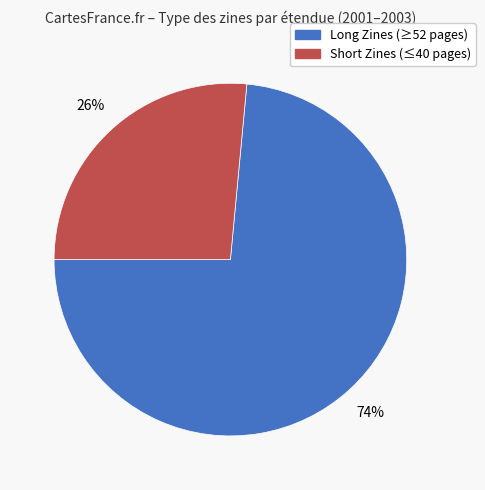

To the nearest percent, what is the average slice percentage?

50%